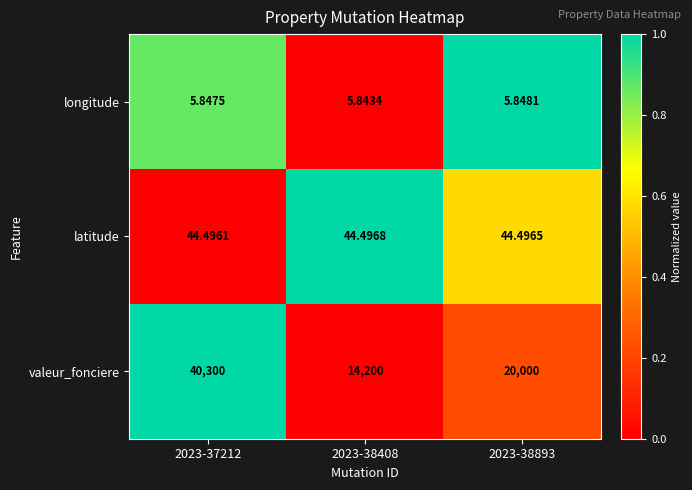

Between 2023-38408 and 2023-38893, which series saw the biggest shift?

valeur_fonciere